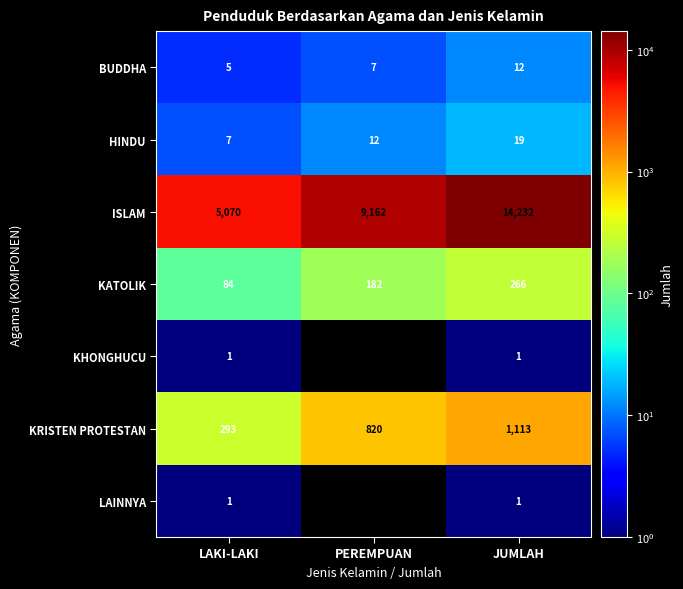

How many LAINNYA values are between 0 and 1?

3